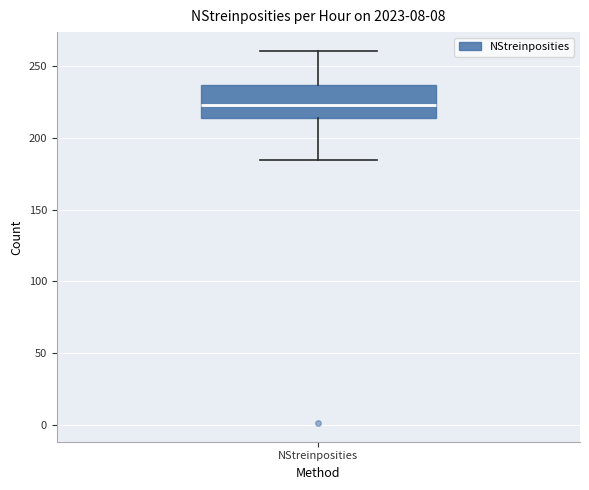

Read this box plot against the y-axis: the position of the median line, the range covered by the box, and the ends of both whiskers. The values are not printed on the chart, so give them approximately, as read against the axis.

median 225, box 215 to 235, whiskers 185 to 260